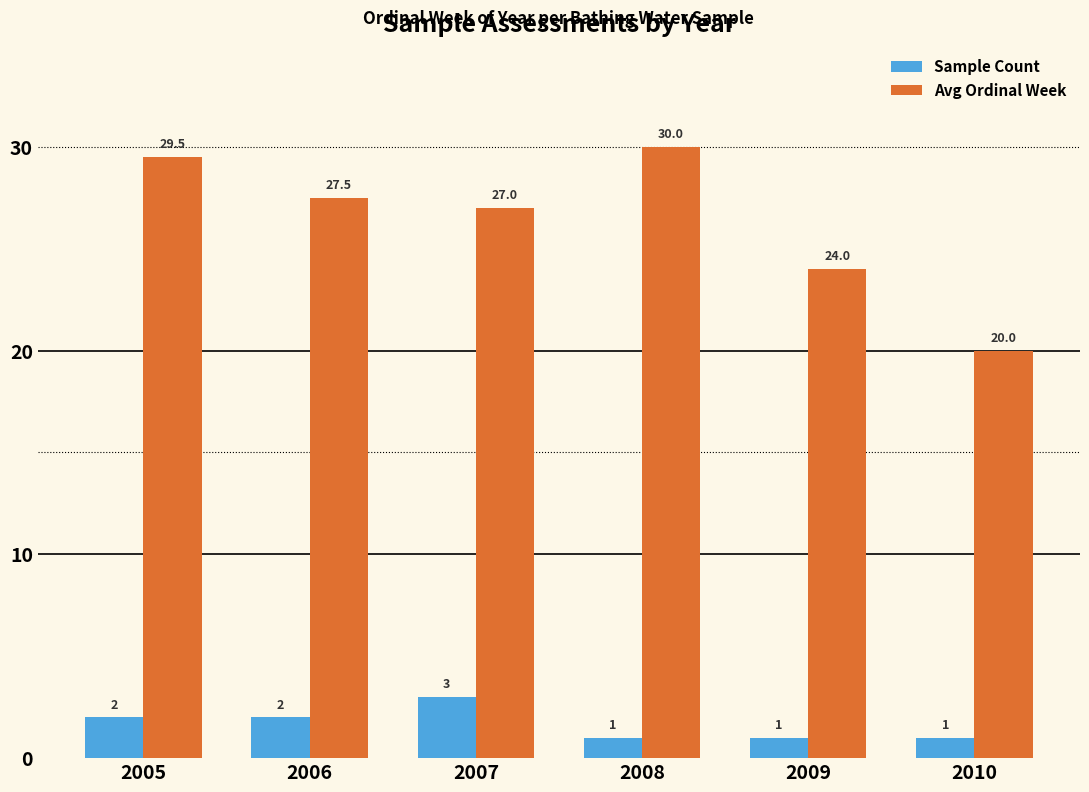

Which series has the largest total across all categories?

Avg Ordinal Week